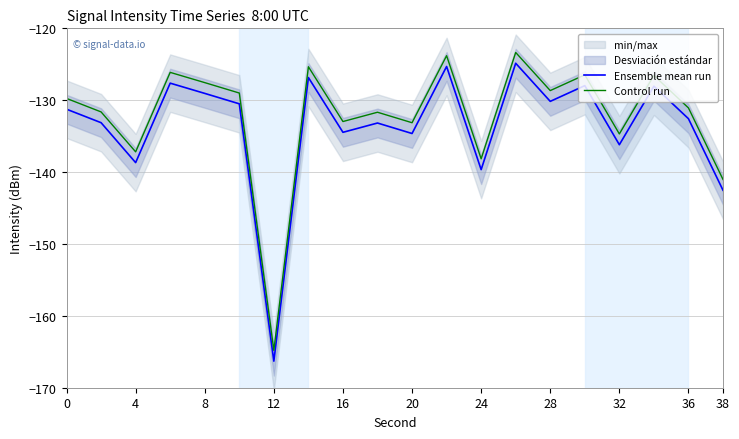

What value does the Ensemble mean run series have at 28?

-130.2